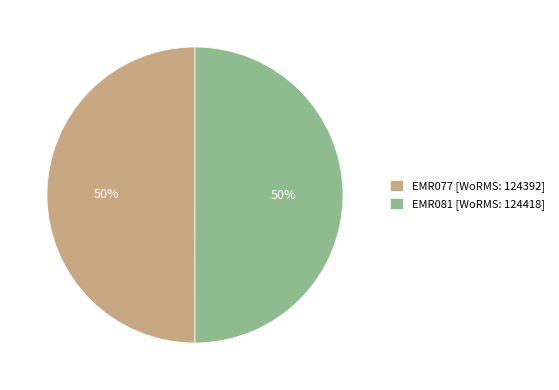

The EMR077 slice represents 50% of the pie. True or false?

True